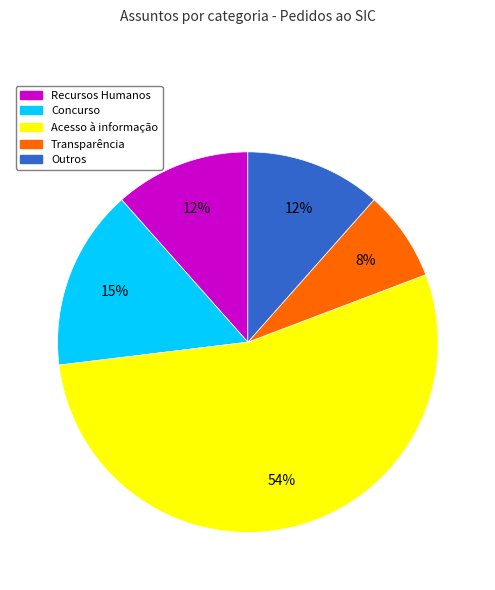

To the nearest percent, what is the average slice percentage?

20%